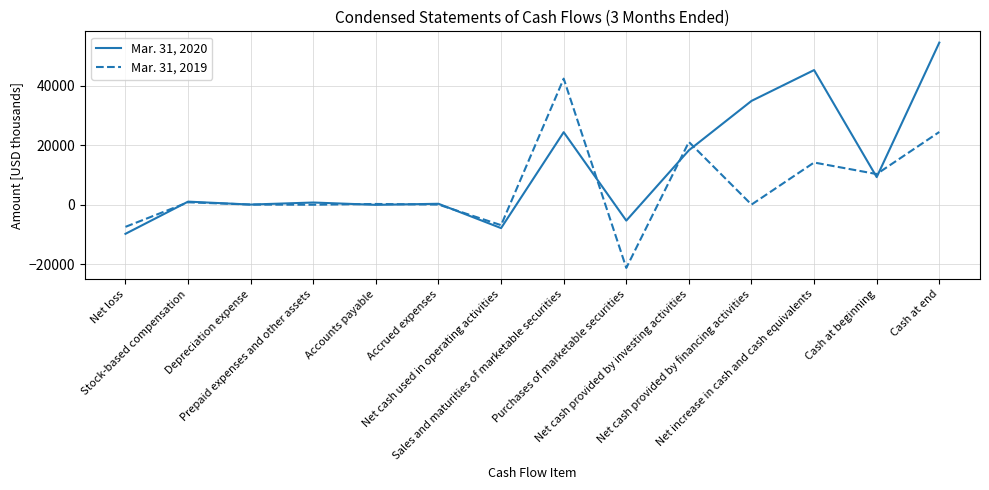

List the series in order of their peak value, highest first.

Mar. 31, 2020, Mar. 31, 2019